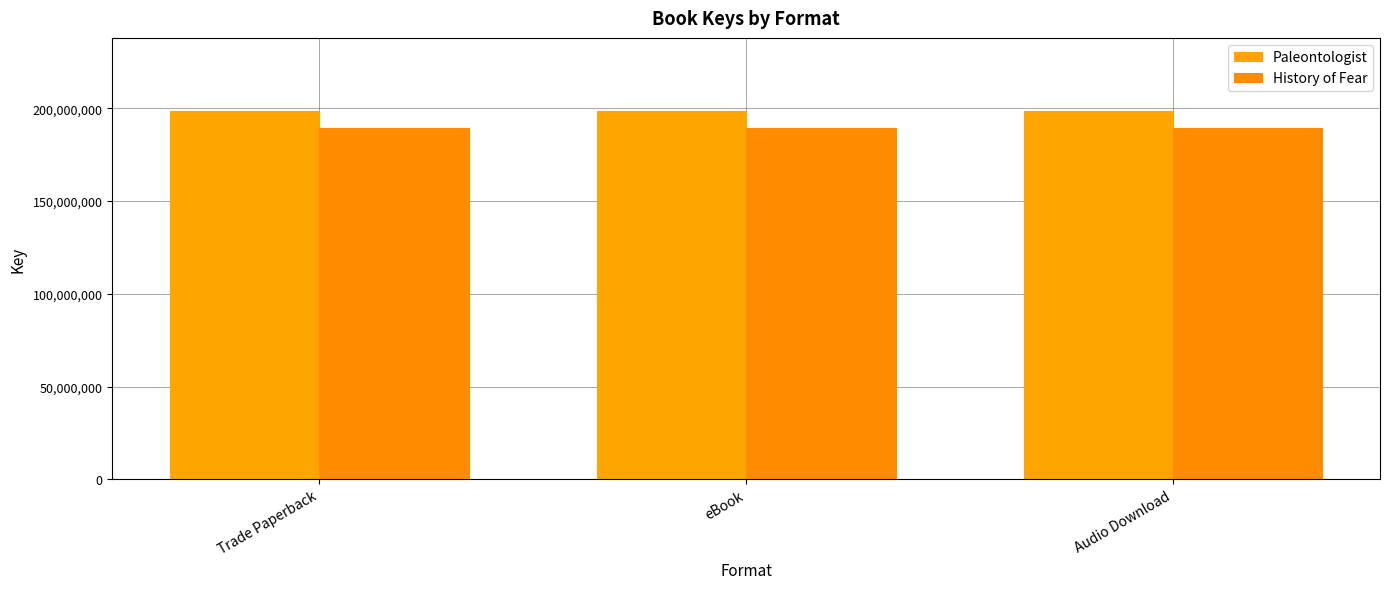

Rank the series at eBook from lowest to highest value.

History of Fear, Paleontologist